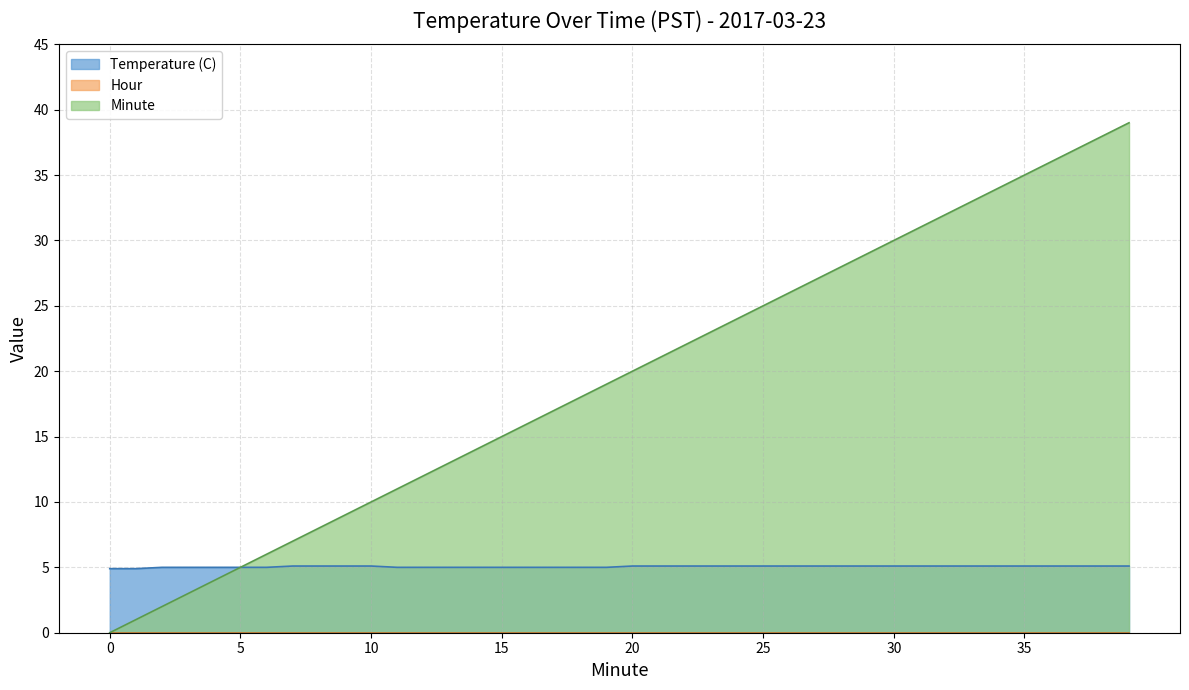

Rank the categories by Temperature (C) value from lowest to highest.

0, 1, 2, 3, 4, 5, 6, 11, 12, 13, 14, 15, 16, 17, 18, 19, 7, 8, 9, 10, 20, 21, 22, 23, 24, 25, 26, 27, 28, 29, 30, 31, 32, 33, 34, 35, 36, 37, 38, 39